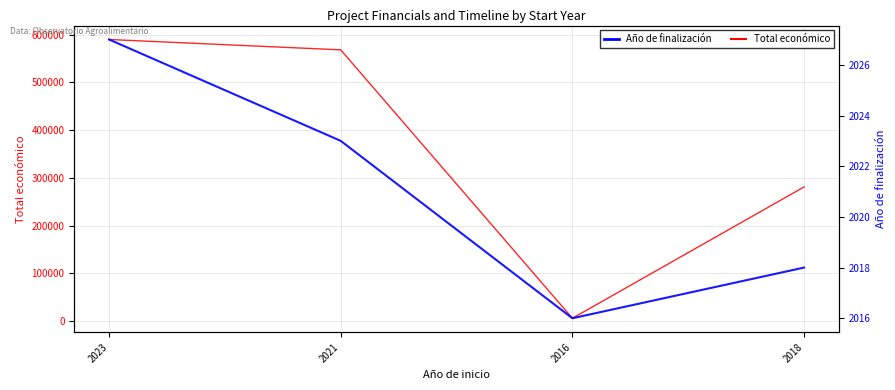

What position from the left is 2016?

3